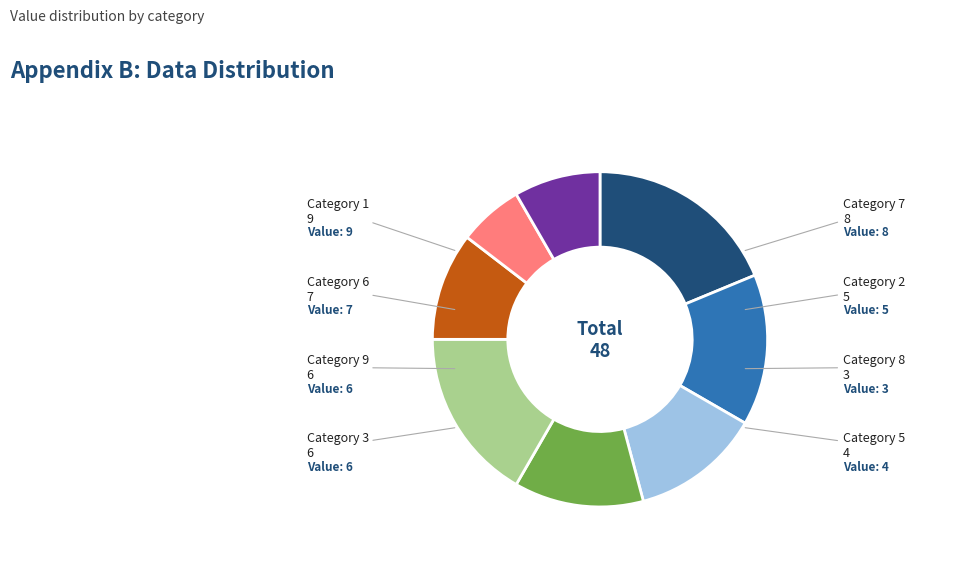

Combined, do Category 9 and Category 7 account for over 50%?

No